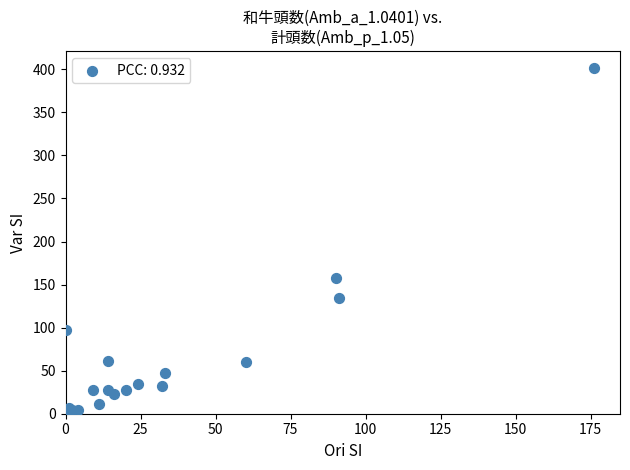

What Y value in the scatter plot is closest to 201?

158